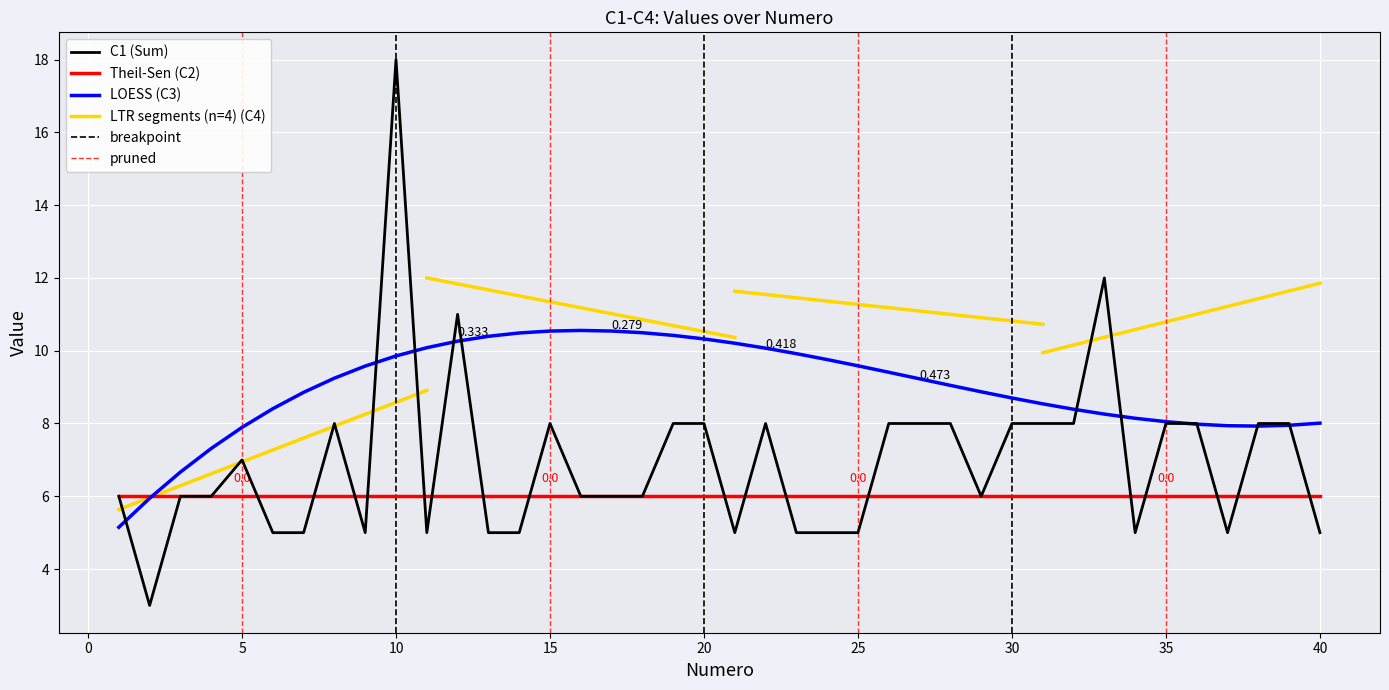

At which category does the chart reach its peak across all series?

10